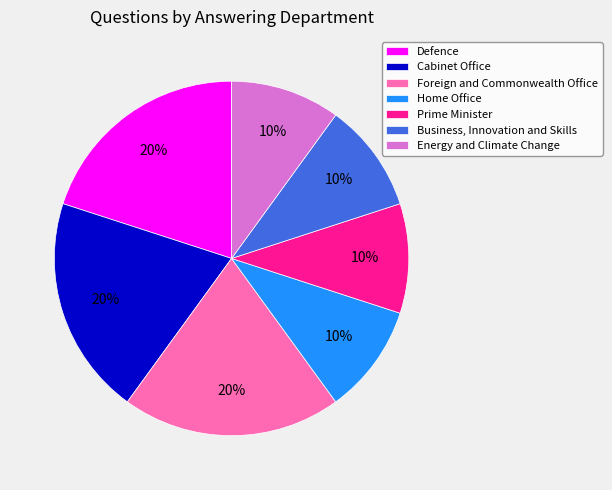

To the nearest percent, what is the difference between the Home Office and Foreign and Commonwealth Office slice percentages?

10%